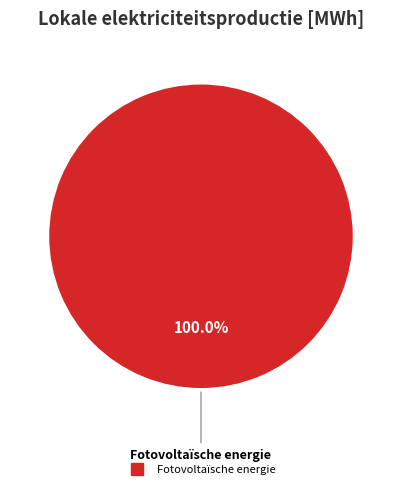

Is there any slice that represents more than half of the pie?

Yes